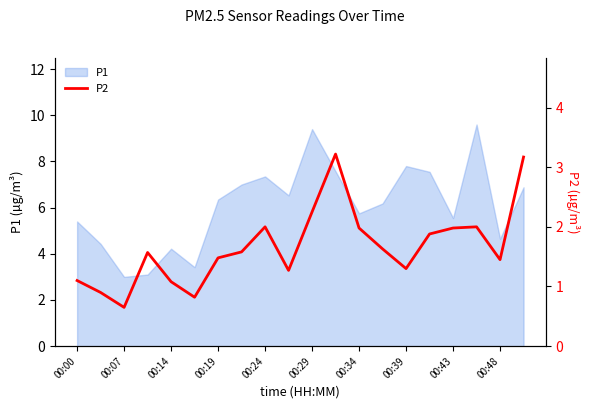

At which label does P1 first exceed 6?

00:19